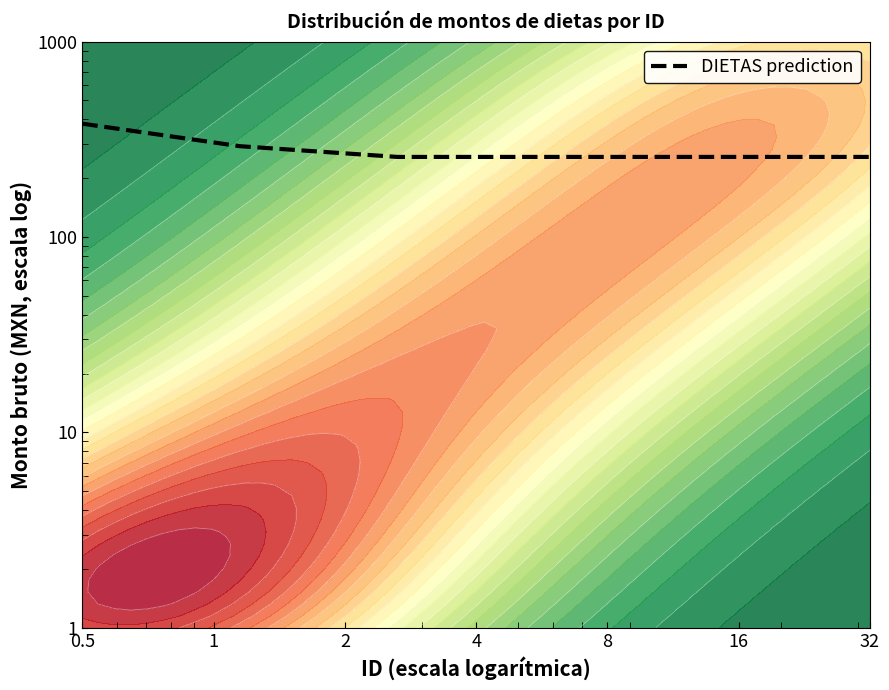

Reading right to left, what are all the values shown in this chart?

256.9	256.9	256.9	256.9	291.5	380.0